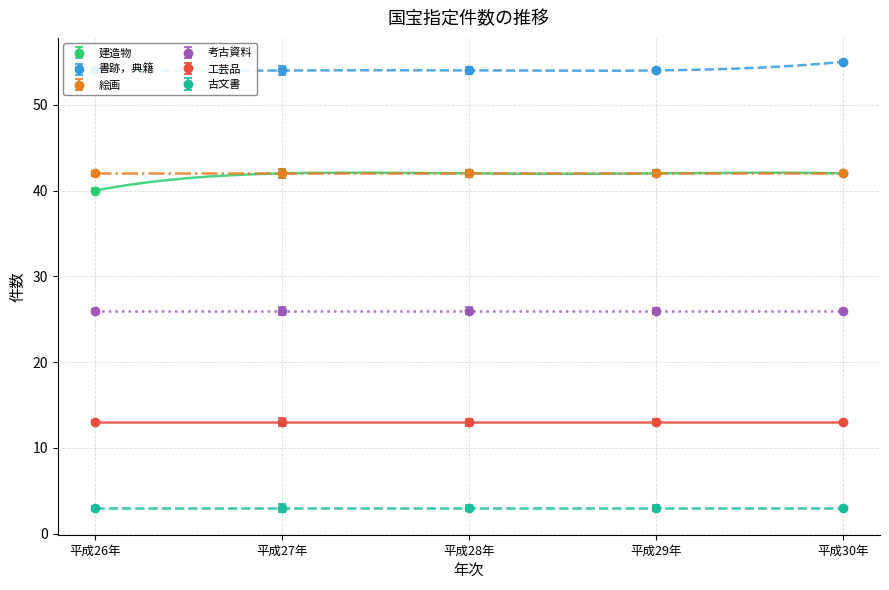

The value of 工芸品 at 平成27年 is 13. True or false?

True